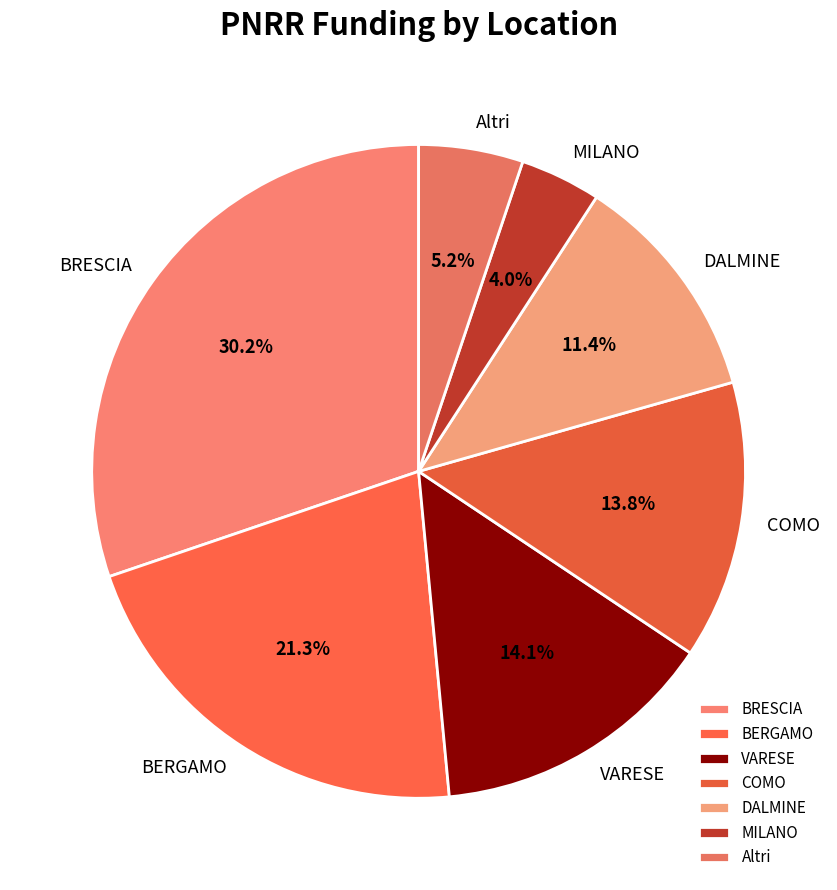

Combined, do BERGAMO and BRESCIA account for over 50%?

Yes